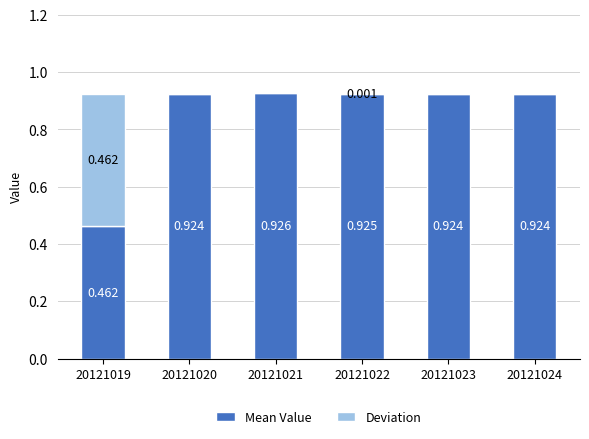

What are all the series names shown in the legend?

Mean Value, Deviation